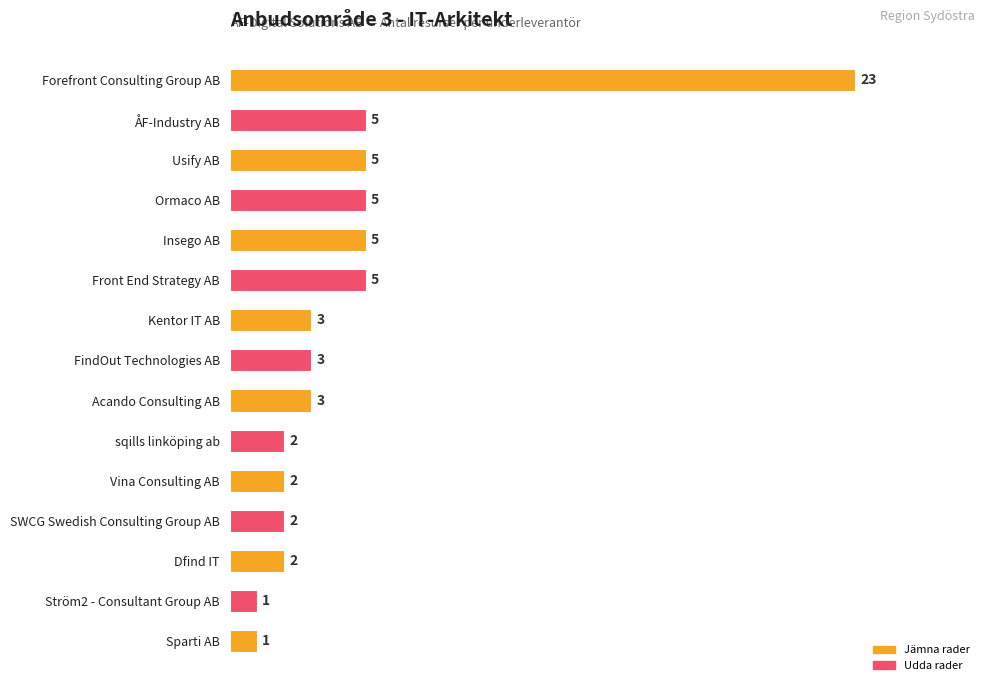

What is the ratio of the value at Kentor IT AB to the value at Acando Consulting AB?

1.0